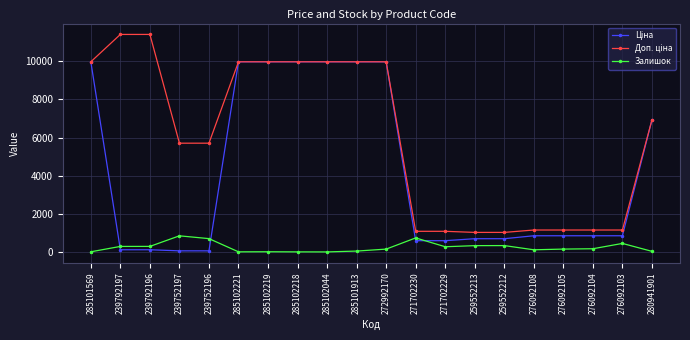

Is it true that Залишок equals 149.0 at 276092105?

True